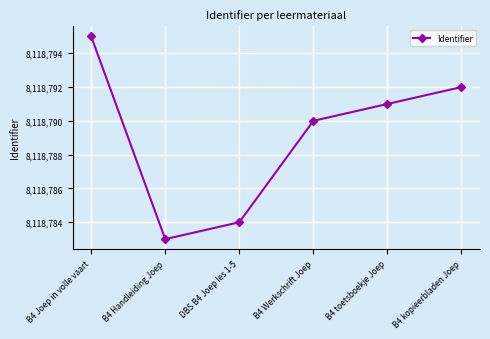

What is the average value?

8118789